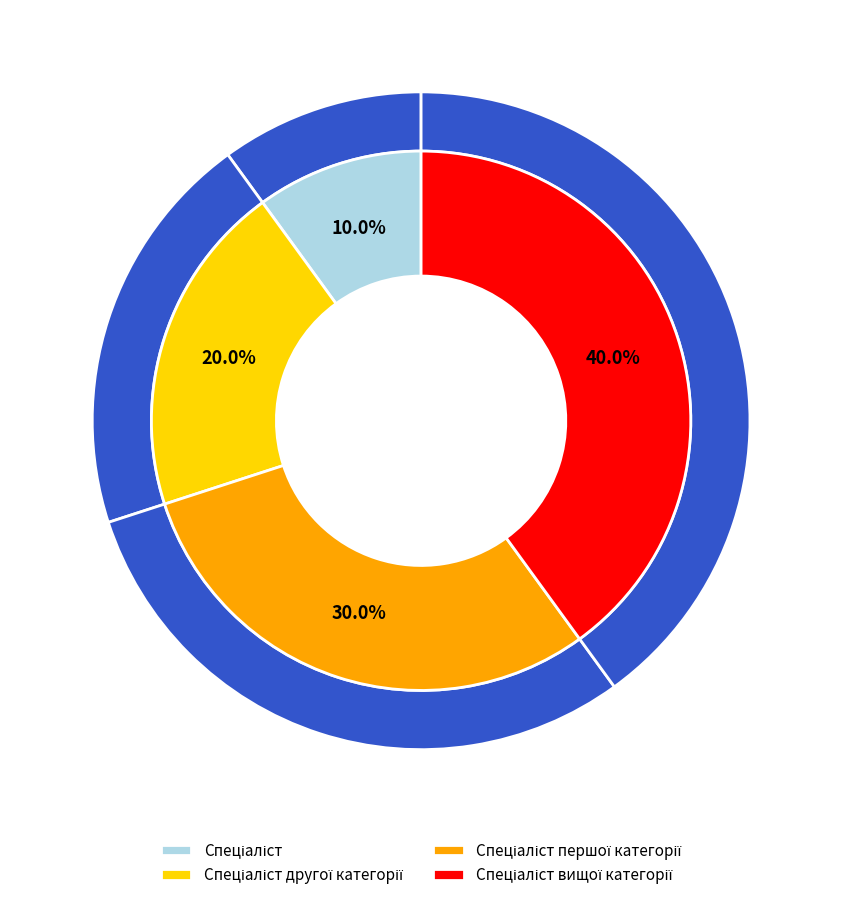

Is the sum of Спеціаліст другої категорії and Спеціаліст greater than half?

No